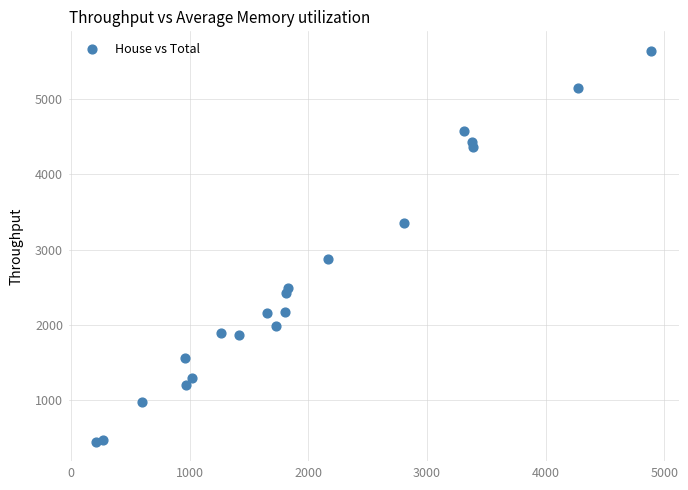

What is the range of X values (max minus min)?

4672